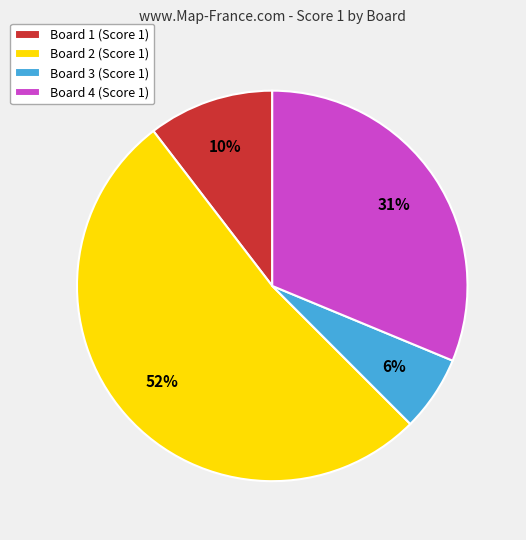

Count the number of slices in the pie.

4